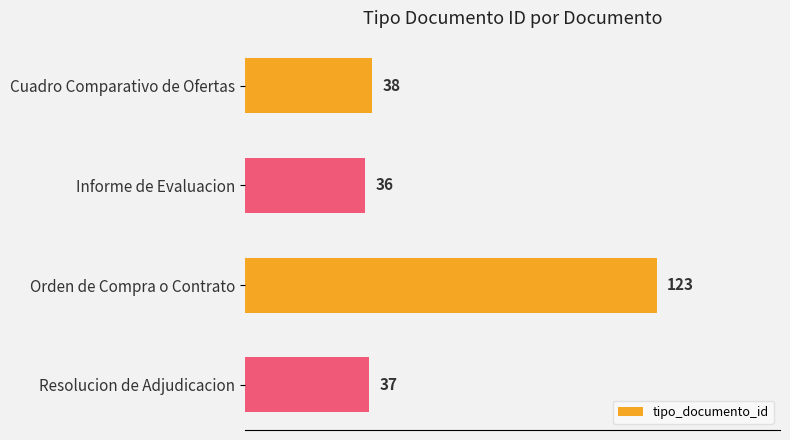

Reading top to bottom, list all the values displayed in this chart.

38	36	123	37